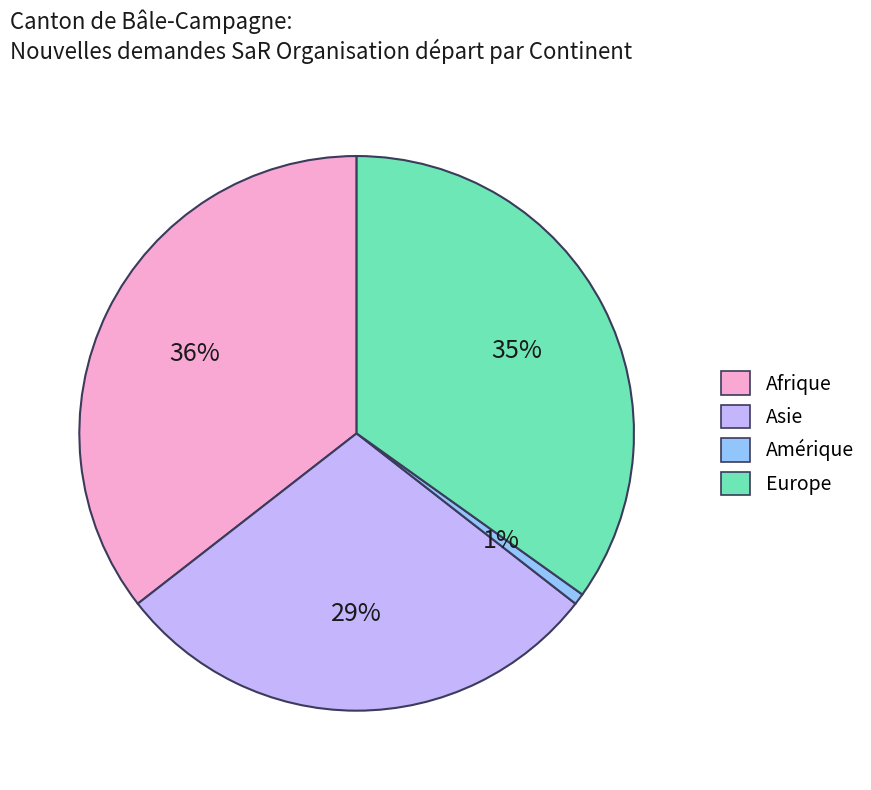

How many segments does this pie chart have?

4